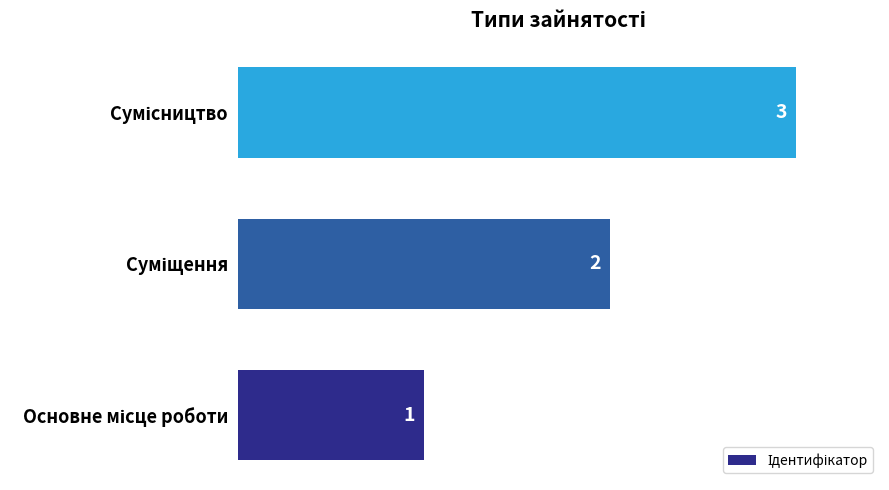

What is the greatest value displayed?

3